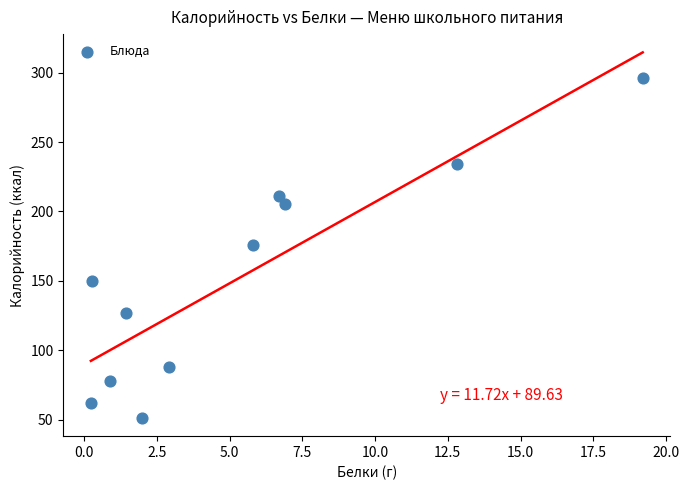

What is the range of Y values (max minus min)?

244.9